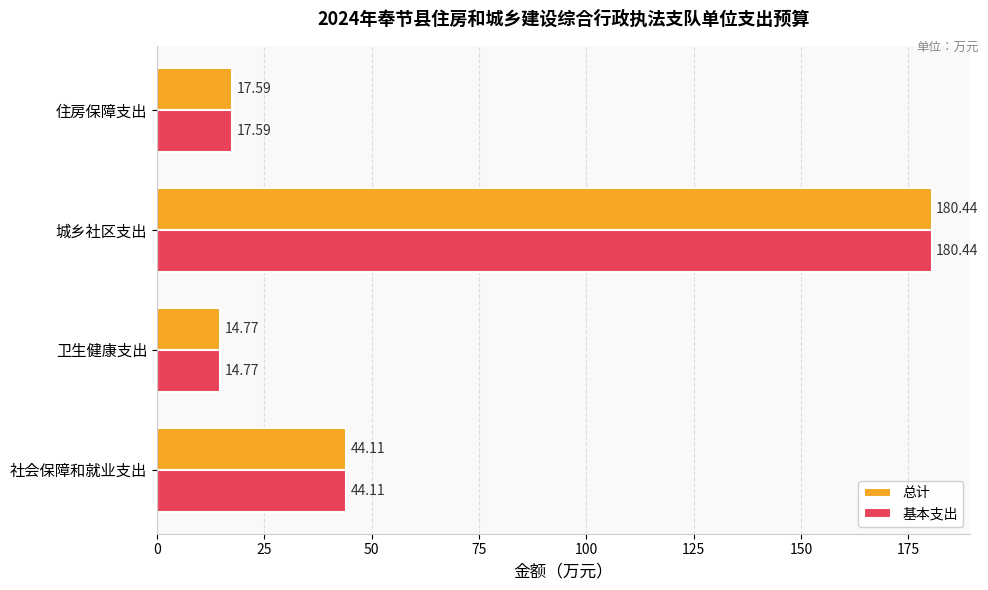

At which category is the sum across all series the highest?

城乡社区支出